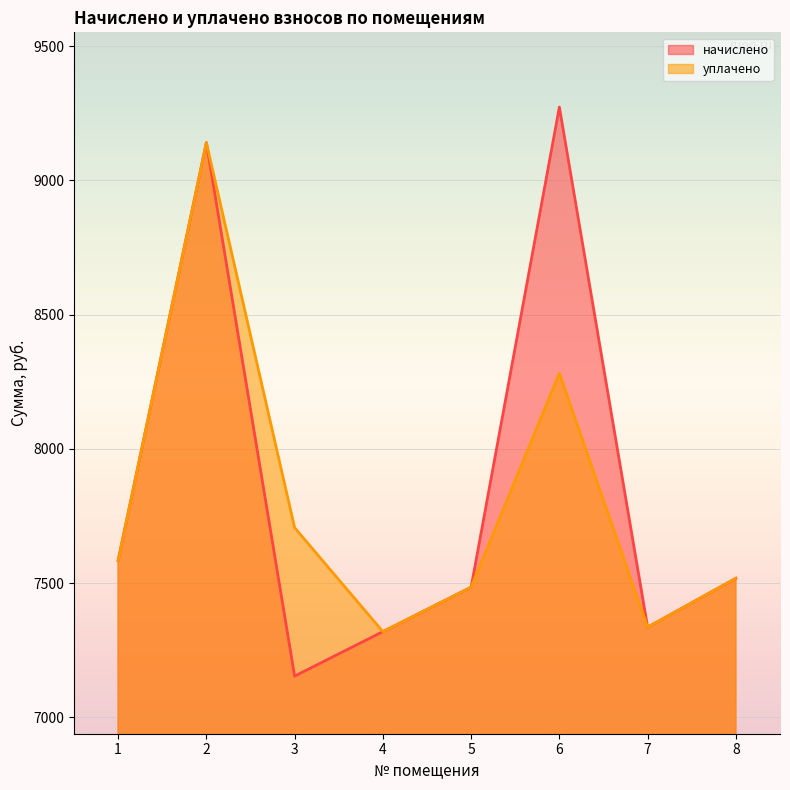

What is the difference between the maximum and minimum values in the начислено series?

2119.7